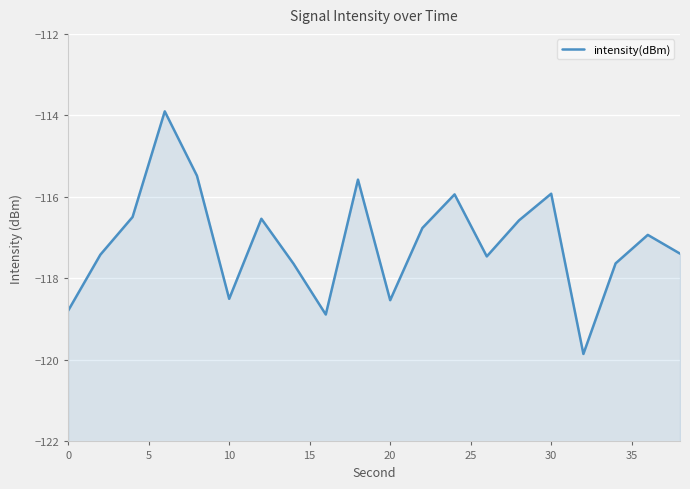

How many points are higher than both their immediate neighbors (excluding endpoints)?

6